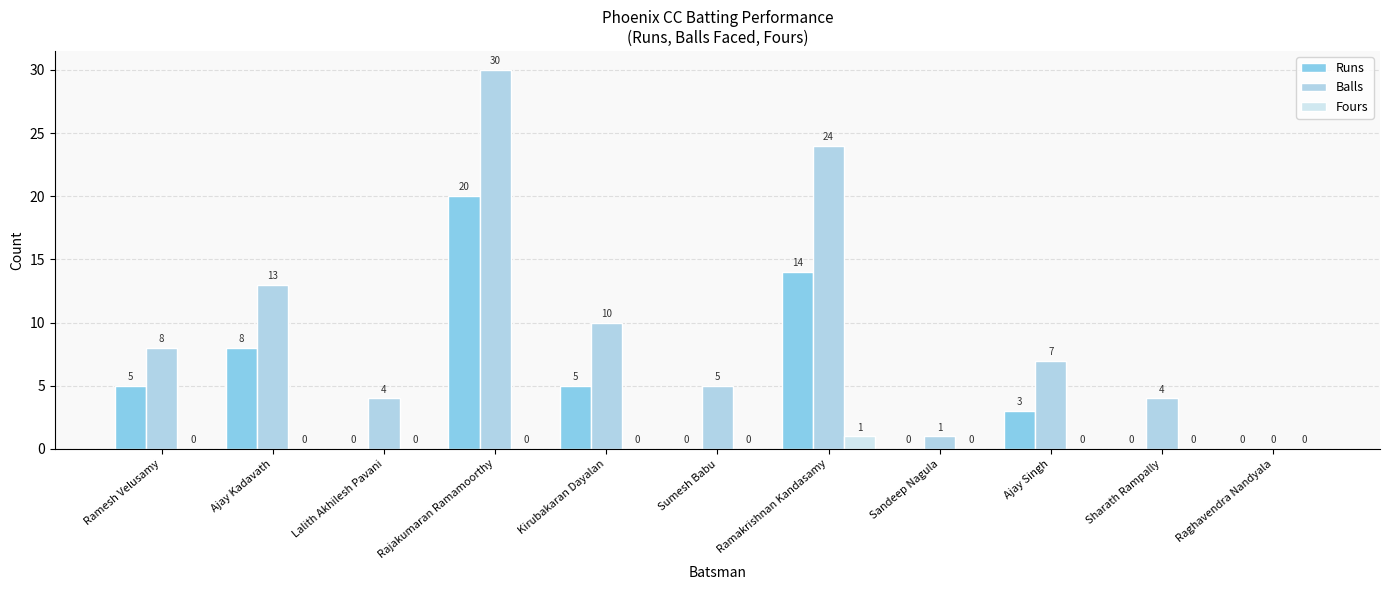

Is it true that Runs equals 8 at Ajay Kadavath?

True